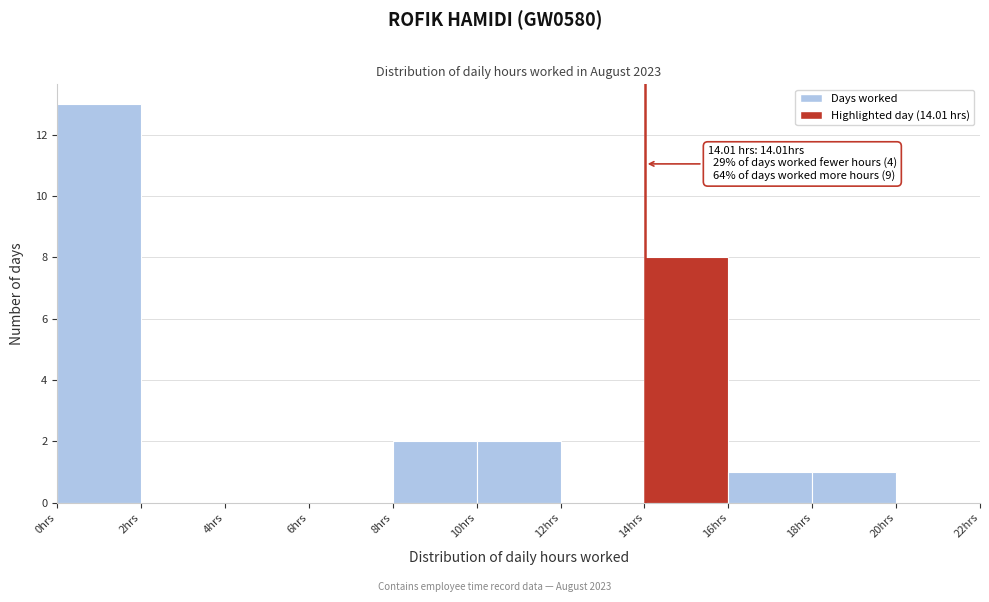

Which range on the x-axis has the tallest bar?

0 to 2